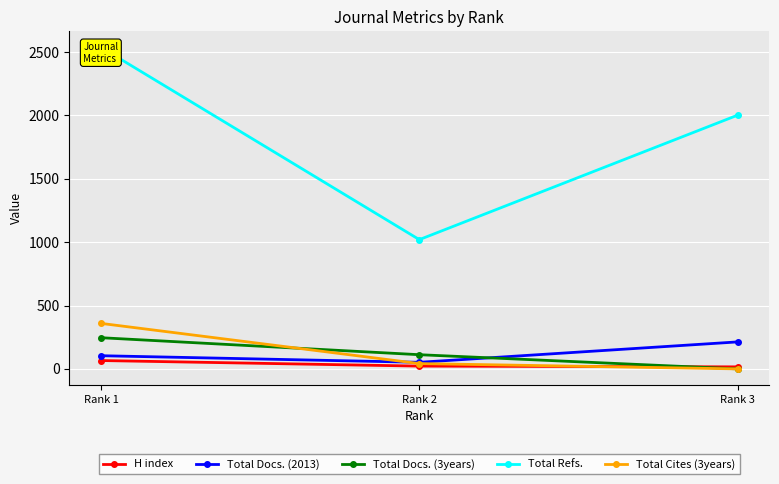

Reading right to left, transcribe all the data shown in this chart.

H index: 16	22	66
Total Docs. (2013): 213	52	104
Total Docs. (3years): 0	112	246
Total Refs.: 2002	1020	2537
Total Cites (3years): 0	42	359